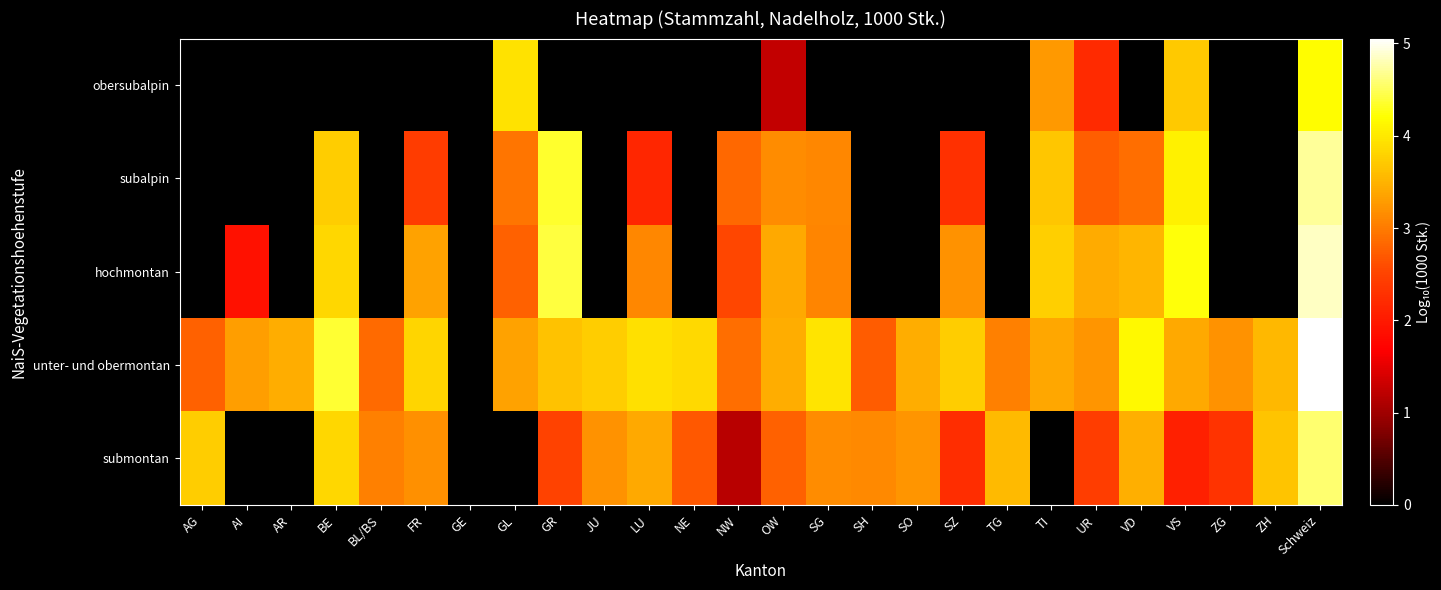

Reading left to right, extract all data points from this chart.

obersubalpin: AG=0.0	AI=0.0	AR=0.0	BE=0.0	BL/BS=0.0	FR=0.0	GE=0.0	GL=3.9	GR=0.0	JU=0.0	LU=0.0	NE=0.0	NW=0.0	OW=1.3	SG=0.0	SH=0.0	SO=0.0	SZ=0.0	TG=0.0	TI=3.3	UR=2.2	VD=0.0	VS=3.7	ZG=0.0	ZH=0.0	Schweiz=4.2
subalpin: AG=0.0	AI=0.0	AR=0.0	BE=3.7	BL/BS=0.0	FR=2.4	GE=0.0	GL=2.9	GR=4.4	JU=0.0	LU=2.2	NE=0.0	NW=2.8	OW=3.1	SG=3.1	SH=0.0	SO=0.0	SZ=2.3	TG=0.0	TI=3.7	UR=2.8	VD=2.9	VS=4.1	ZG=0.0	ZH=0.0	Schweiz=4.7
hochmontan: AG=0.0	AI=1.9	AR=0.0	BE=3.8	BL/BS=0.0	FR=3.3	GE=0.0	GL=2.8	GR=4.4	JU=0.0	LU=3.1	NE=0.0	NW=2.5	OW=3.4	SG=3.1	SH=0.0	SO=0.0	SZ=3.2	TG=0.0	TI=3.8	UR=3.4	VD=3.5	VS=4.2	ZG=0.0	ZH=0.0	Schweiz=4.9
unter- und obermontan: AG=2.8	AI=3.3	AR=3.4	BE=4.4	BL/BS=2.9	FR=3.8	GE=0.0	GL=3.3	GR=3.6	JU=3.7	LU=3.9	NE=3.9	NW=2.9	OW=3.4	SG=4.0	SH=2.7	SO=3.4	SZ=3.7	TG=3.0	TI=3.4	UR=3.2	VD=4.2	VS=3.4	ZG=3.2	ZH=3.5	Schweiz=5.1
submontan: AG=3.7	AI=0.0	AR=0.0	BE=3.8	BL/BS=3.1	FR=3.2	GE=0.0	GL=0.0	GR=2.5	JU=3.2	LU=3.4	NE=2.7	NW=1.2	OW=2.8	SG=3.1	SH=3.1	SO=3.2	SZ=2.2	TG=3.6	TI=0.0	UR=2.4	VD=3.5	VS=2.1	ZG=2.3	ZH=3.7	Schweiz=4.6